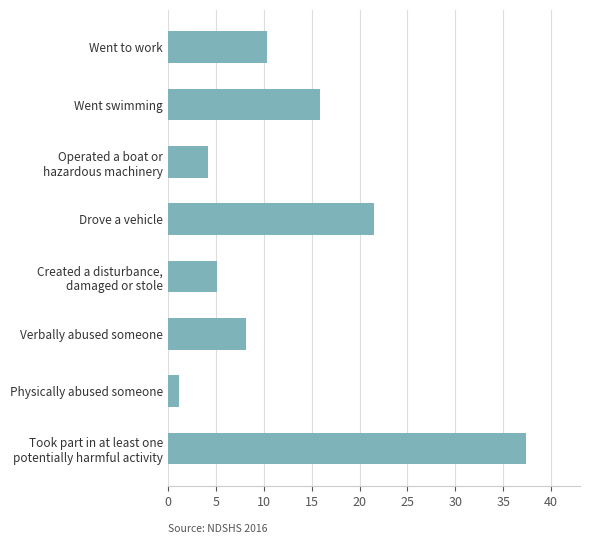

Rank the categories by value from lowest to highest.

Physically abused someone, Operated a boat or
hazardous machinery, Created a disturbance,
damaged or stole, Verbally abused someone, Went to work, Went swimming, Drove a vehicle, Took part in at least one
potentially harmful activity